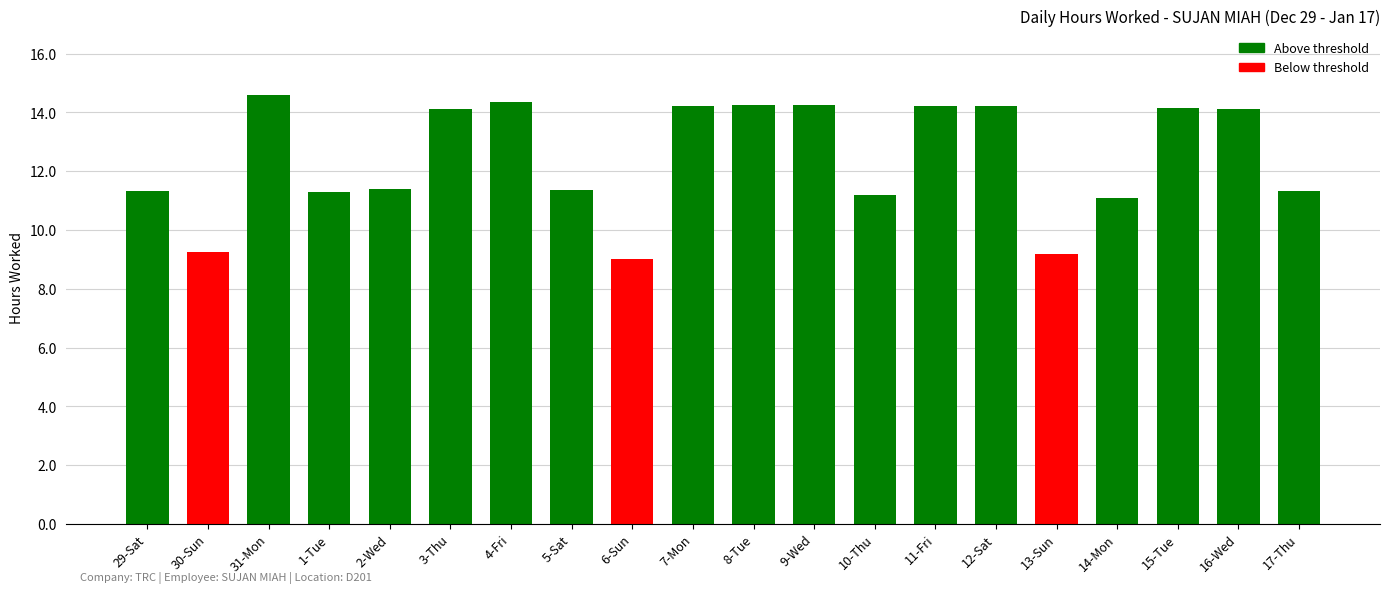

Are the bars horizontal?

No